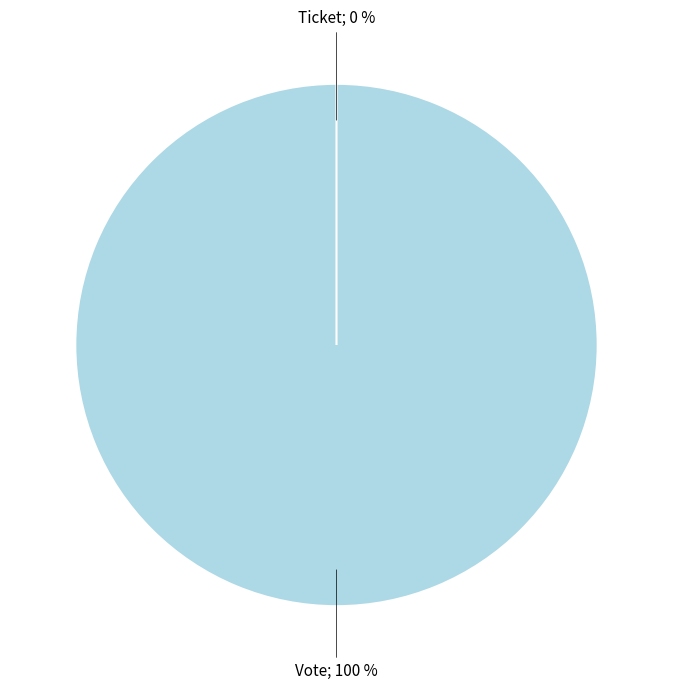

True or false: Ticket accounts for 0% of the total.

True